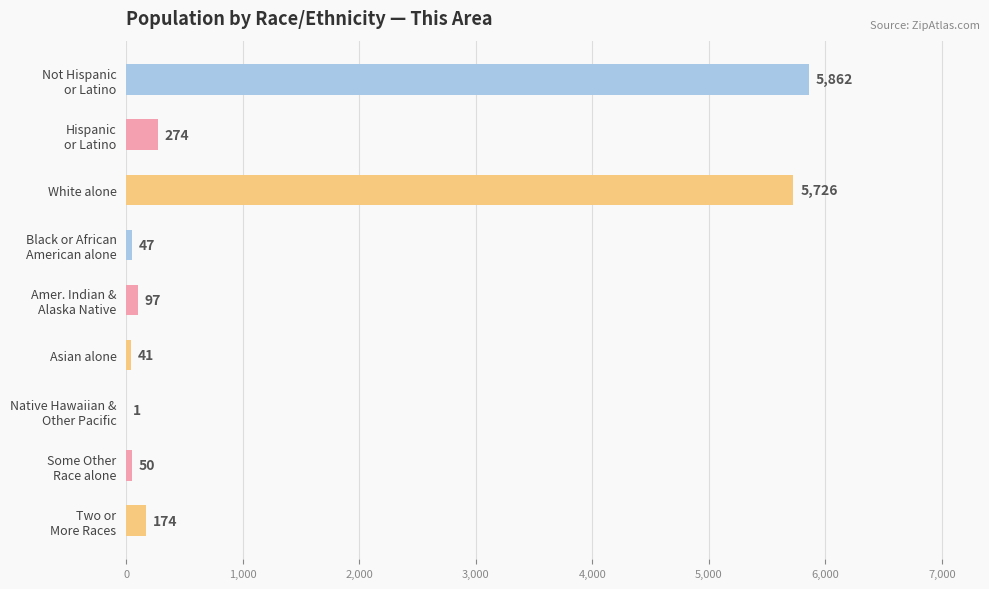

What is the approximate value at White alone?

5726